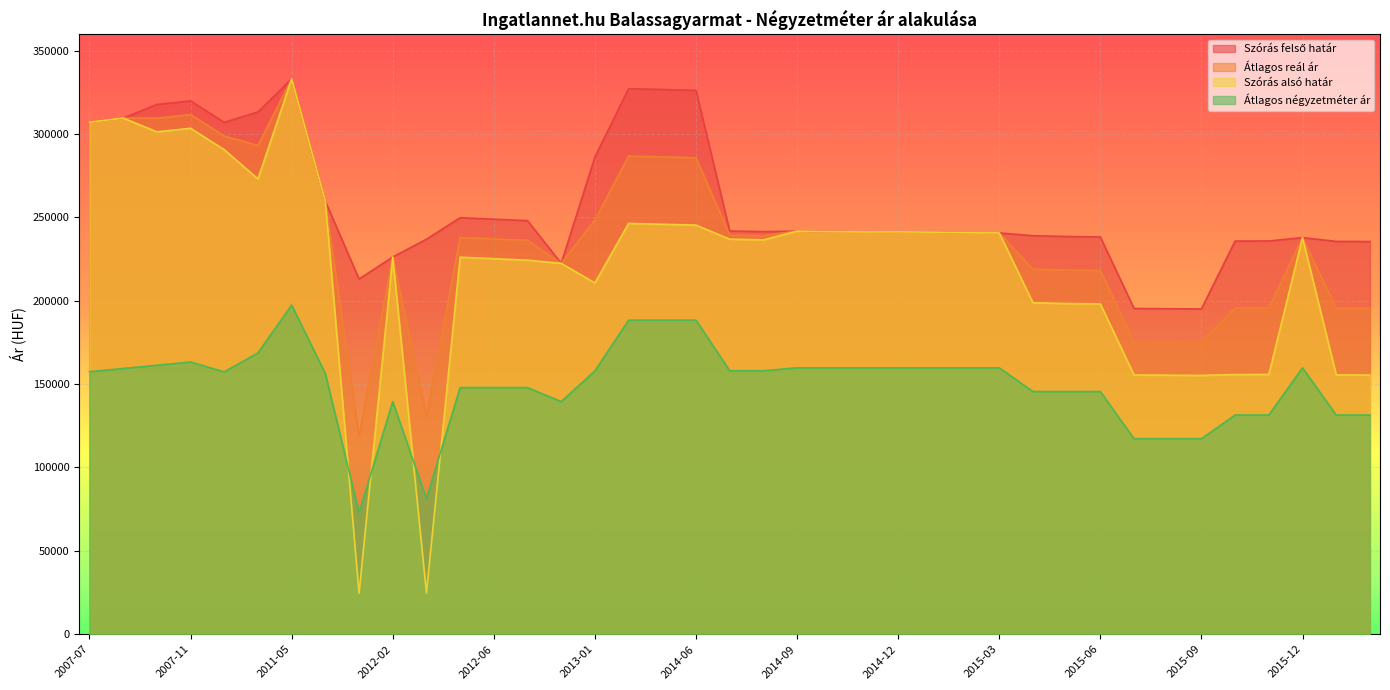

List the series in order of their overall mean, lowest first.

Átlagos négyzetméter ár, Szórás alsó határ, Átlagos reál ár, Szórás felső határ